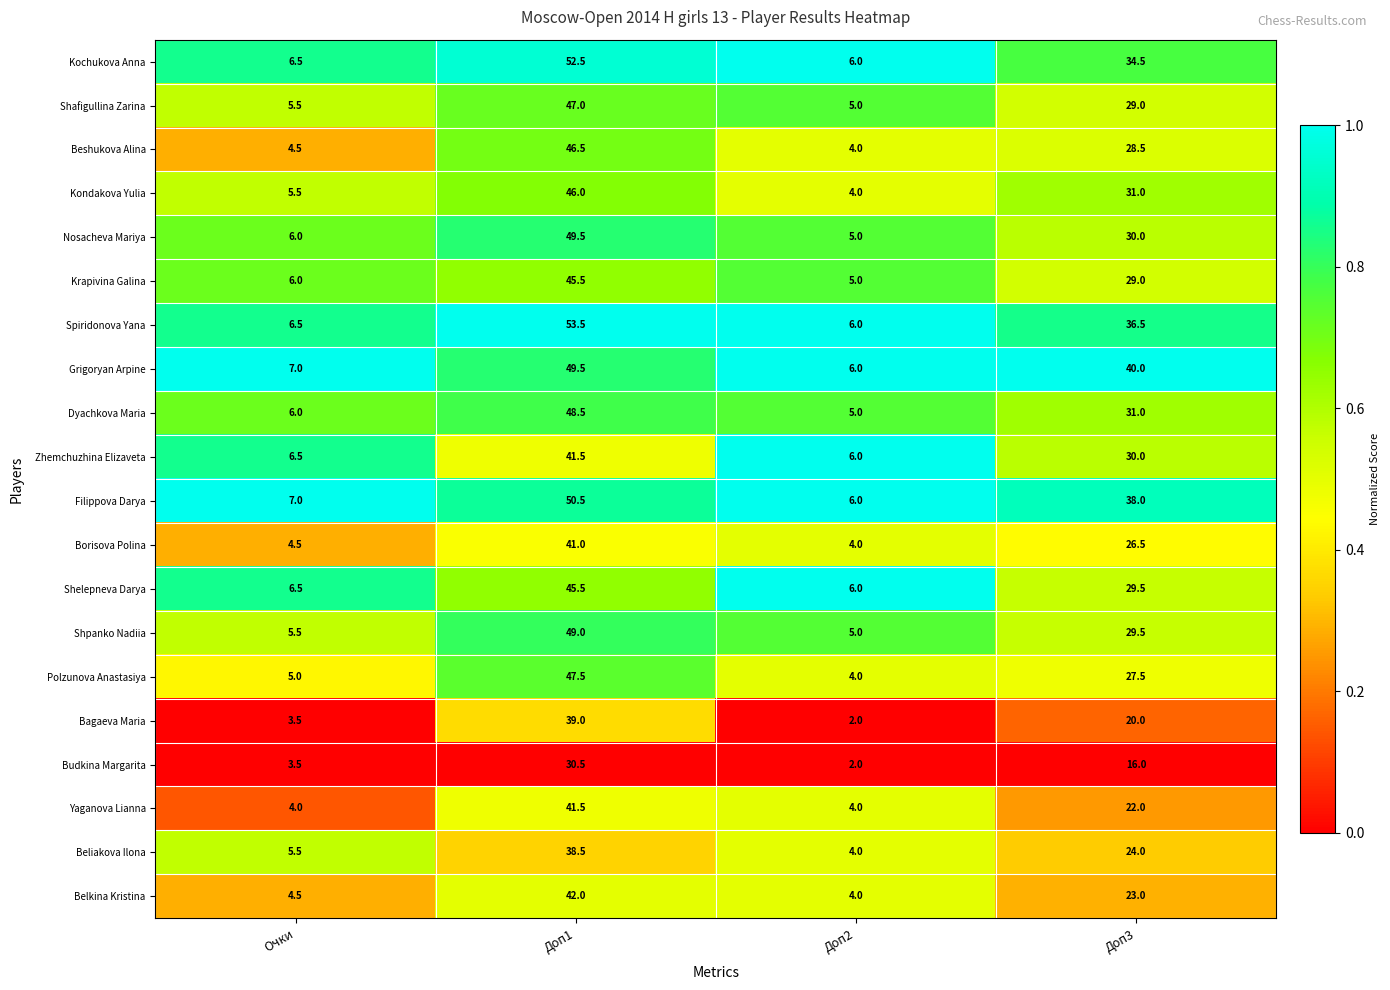

What is the spread (max minus min) of values at Доп2?

4.0